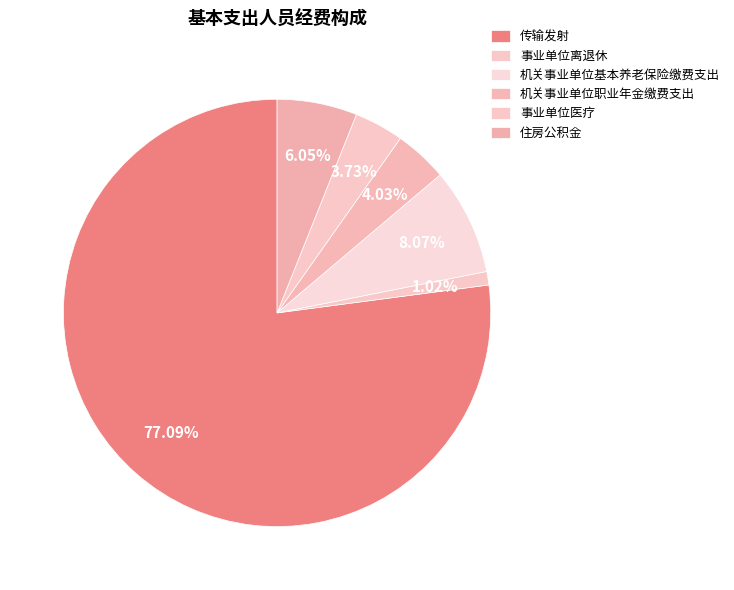

The 事业单位医疗 slice represents 4% of the pie. True or false?

True